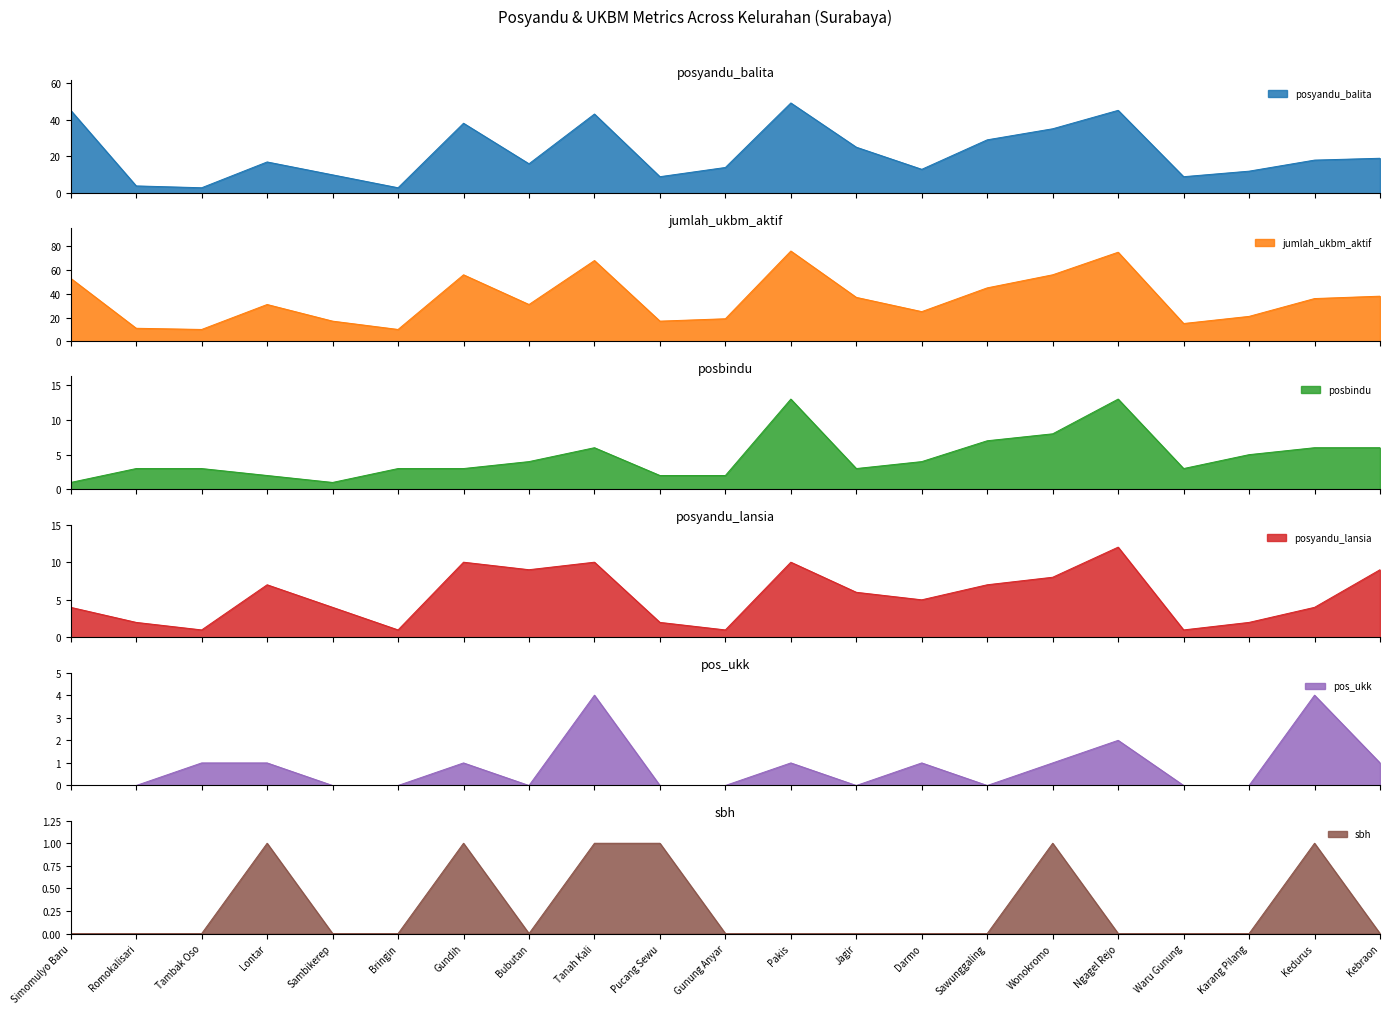

Rank the series at Jagir from lowest to highest value.

pos_ukk, sbh, posbindu, posyandu_lansia, posyandu_balita, jumlah_ukbm_aktif